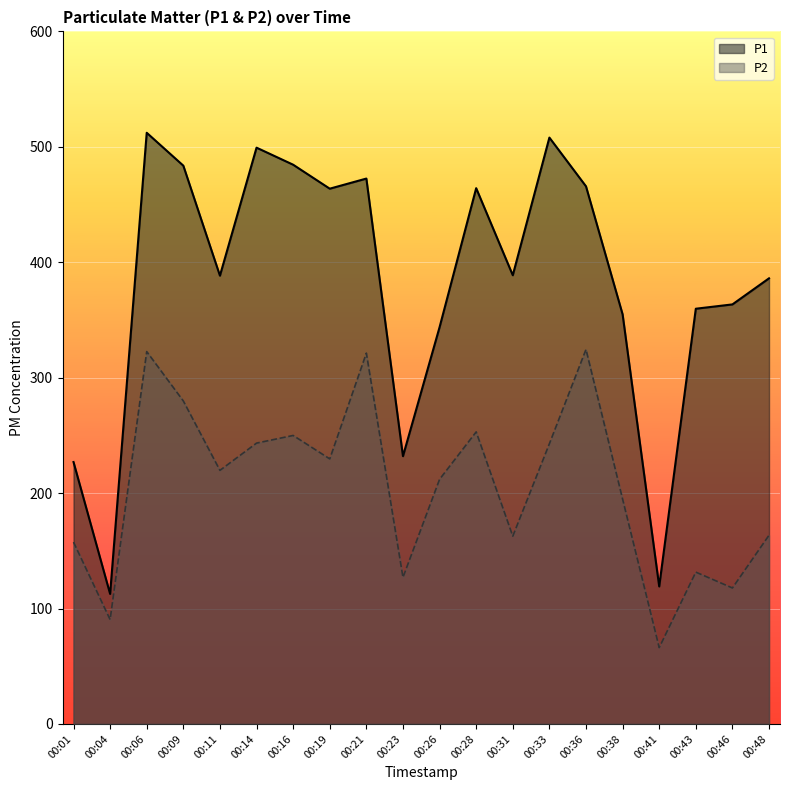

Reading left to right, extract all data points from this chart.

P1: 226.9	112.6	512.2	483.7	388.4	499.3	484.5	463.7	472.5	232.0	343.7	464.2	388.7	508.0	465.8	354.9	119.1	359.7	363.5	386.1
P2: 157.5	90.4	322.6	279.8	219.7	243.3	249.9	229.6	321.3	127.0	211.9	253.0	162.7	242.8	324.5	194.8	66.1	131.5	117.8	163.5